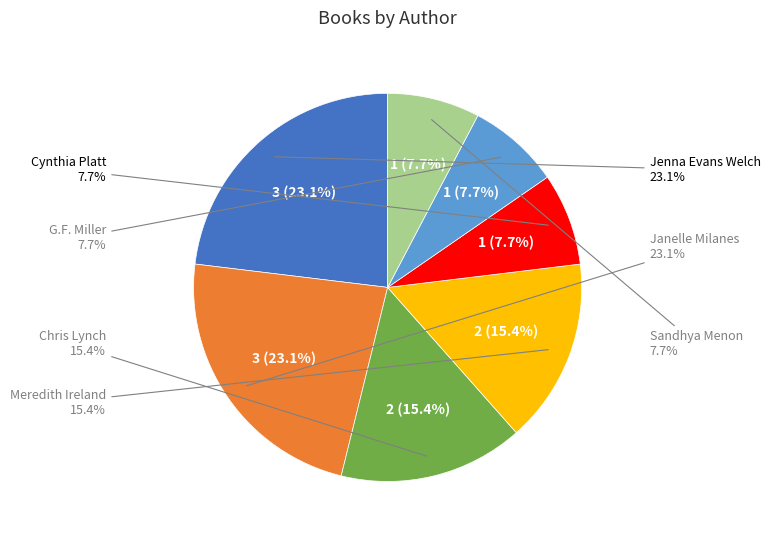

To the nearest percent, what is the average slice percentage?

14%